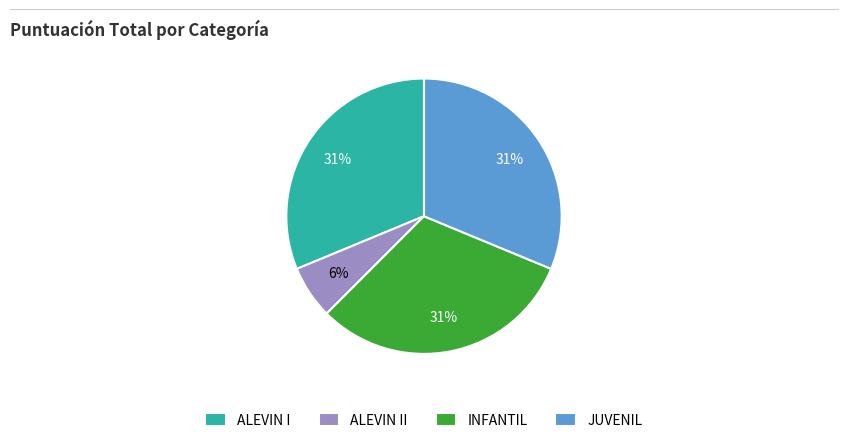

Which category has the smallest portion of the pie?

ALEVIN II